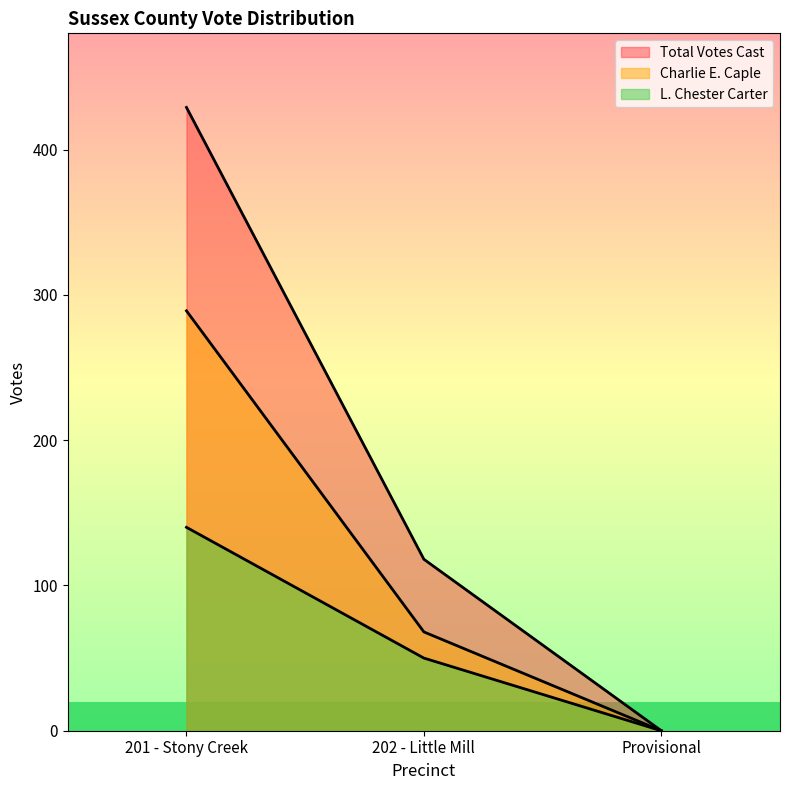

How many lines are shown in the chart?

3